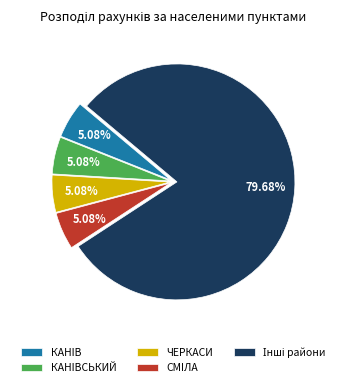

What is the ratio of the value at СМIЛА to the value at КАНIВСЬКИЙ?

1.0